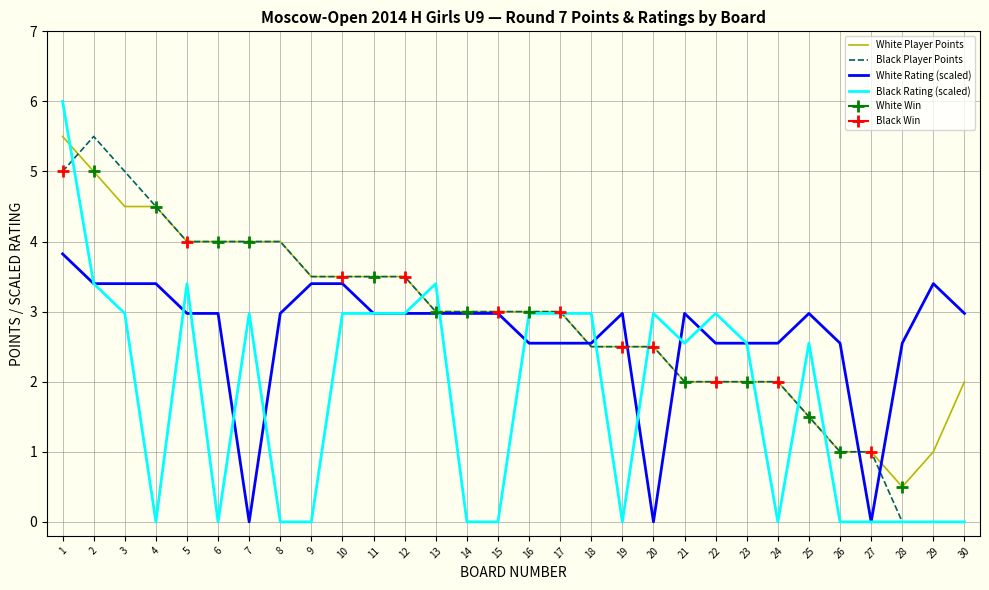

How many lines are shown in the chart?

4